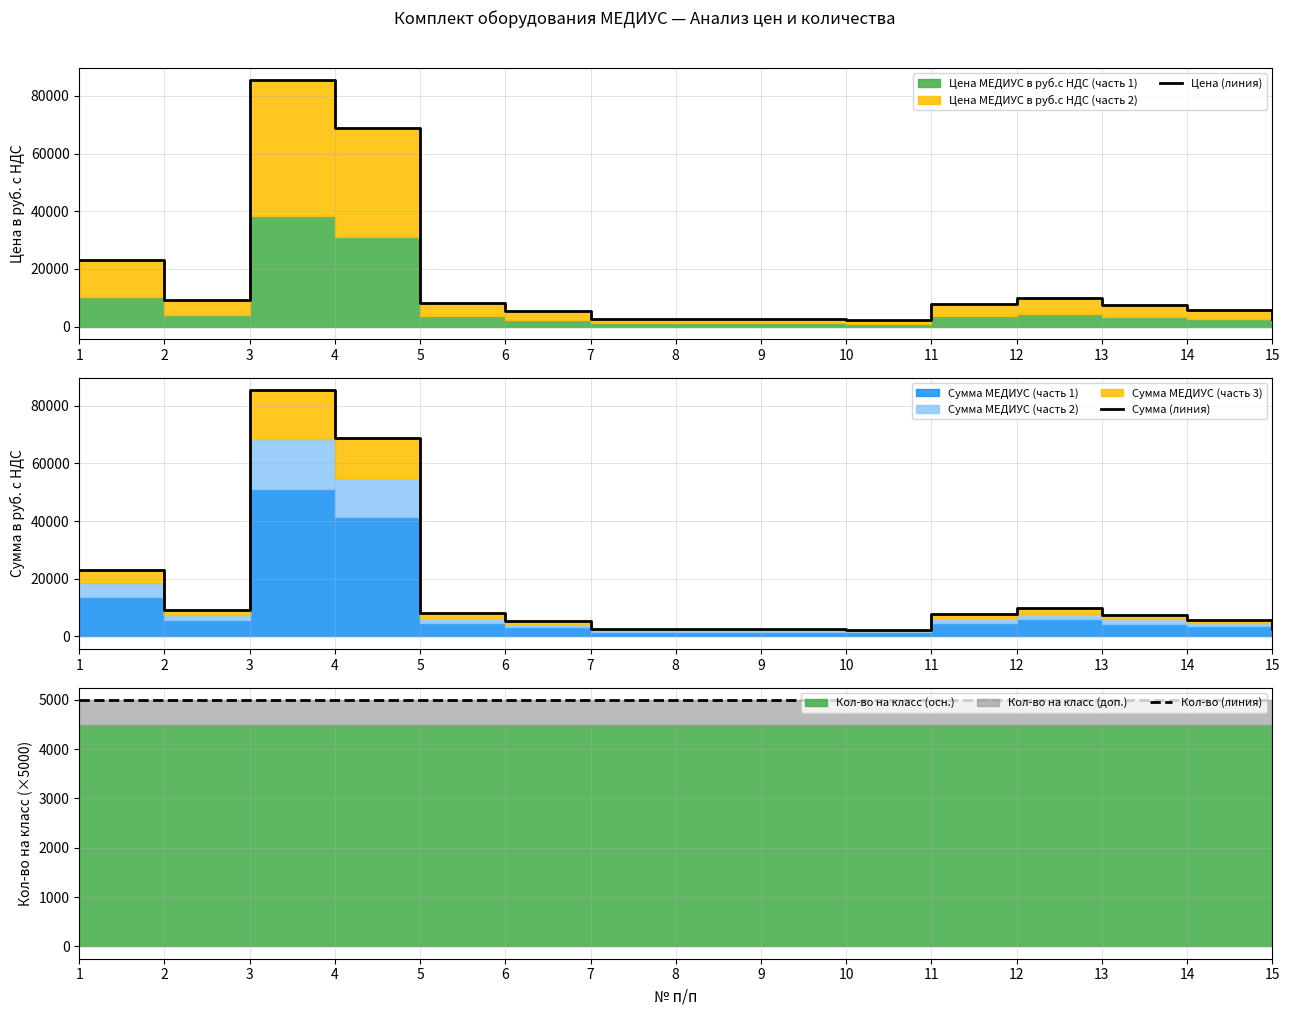

How many data points does each series have?

15